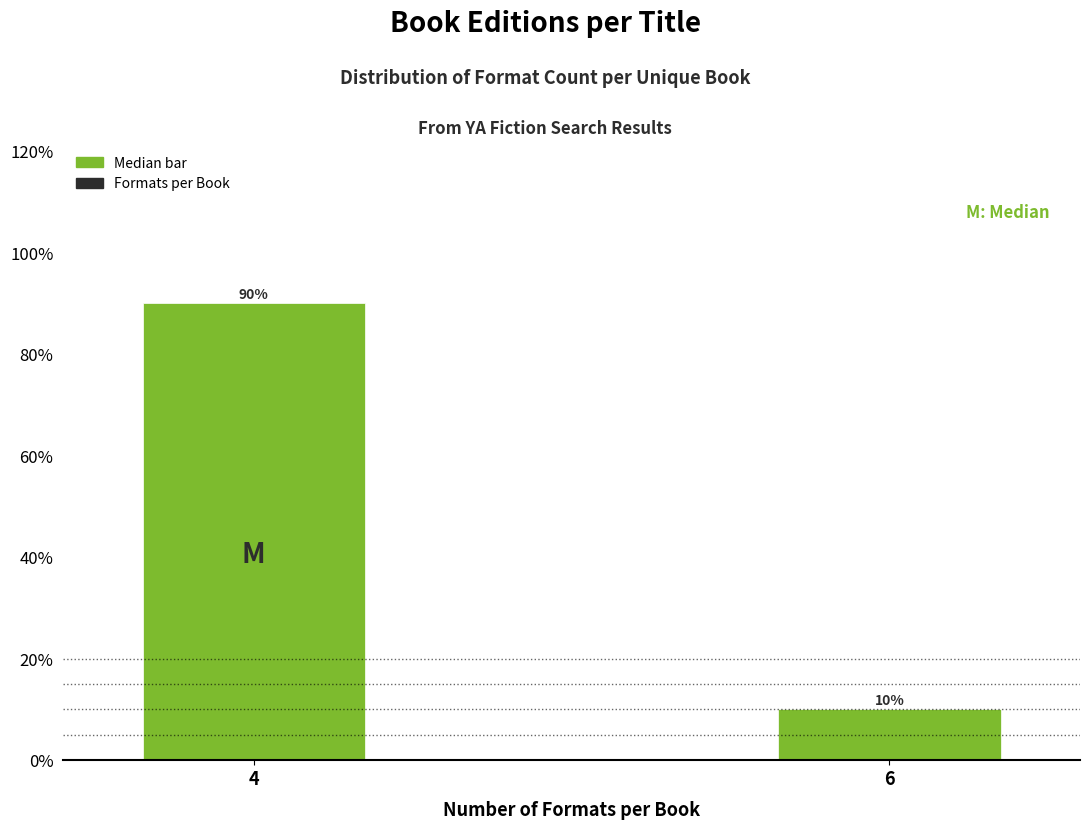

Reading left to right, transcribe all the data shown in this chart.

90	10